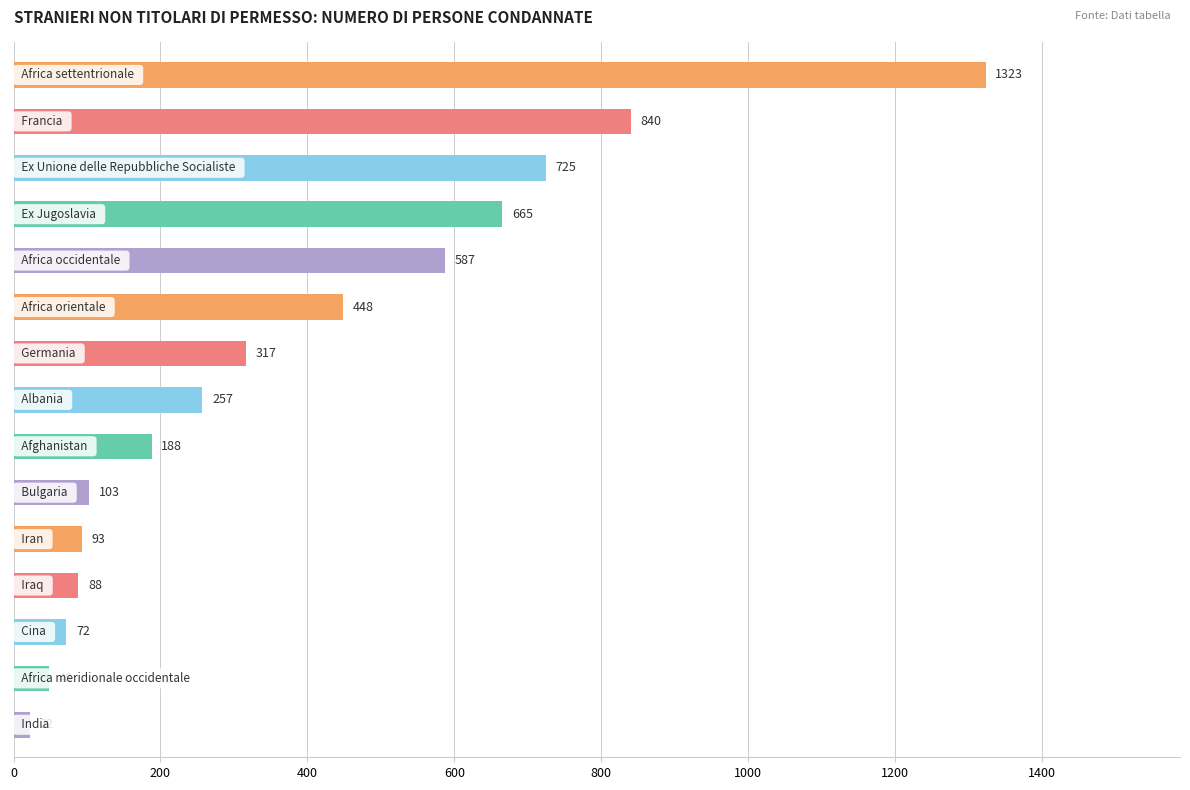

What is the smallest value displayed?

22